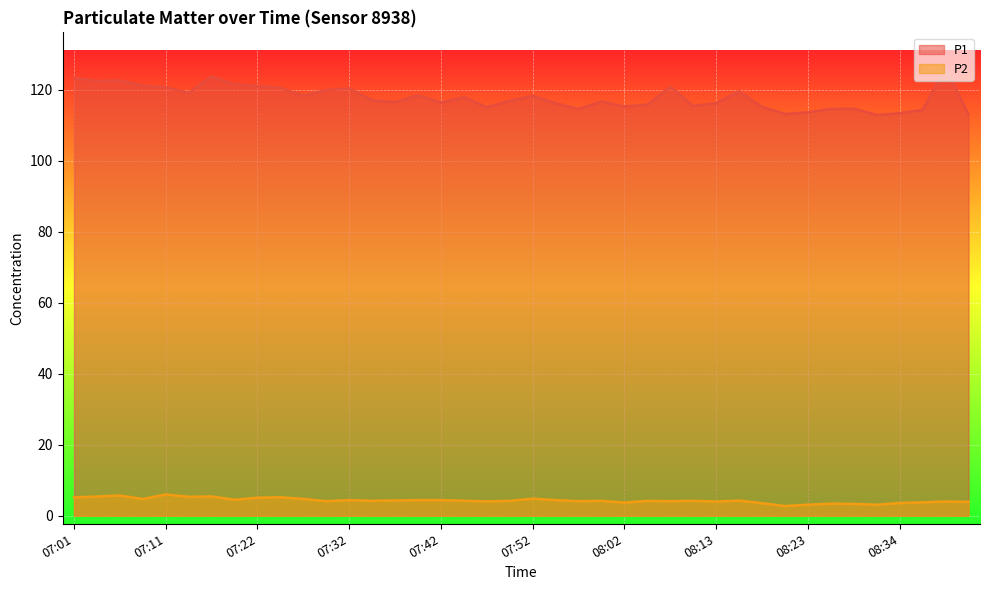

Rank the series by their average value, from highest to lowest.

P1, P2